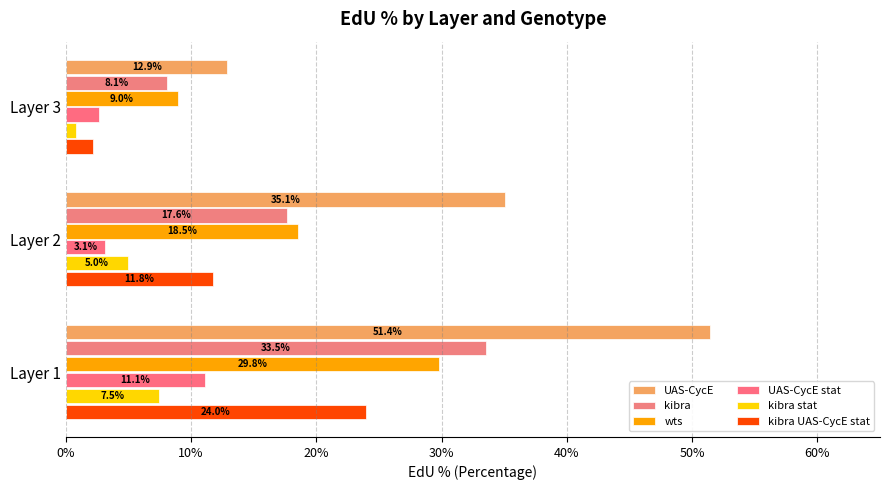

What is the maximum value for UAS-CycE?

51.4